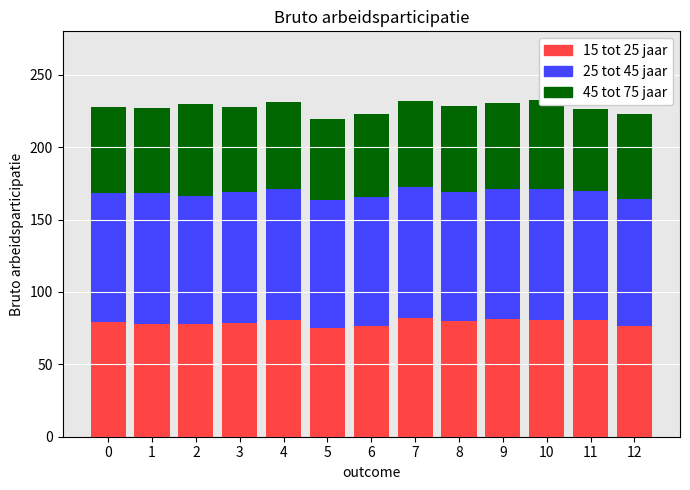

What is the difference between the second highest and minimum values in the 15 tot 25 jaar series?

6.2